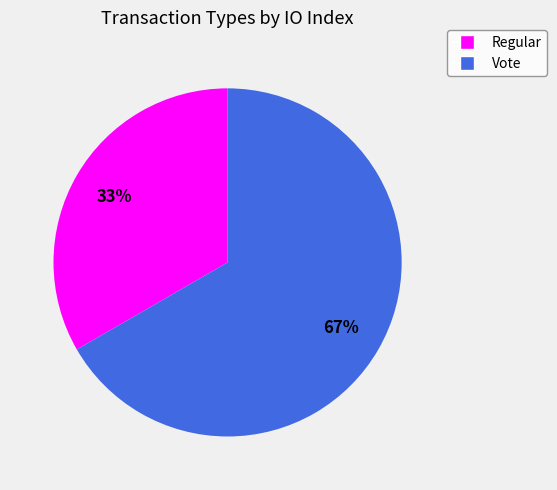

True or false: Vote accounts for 67% of the total.

True